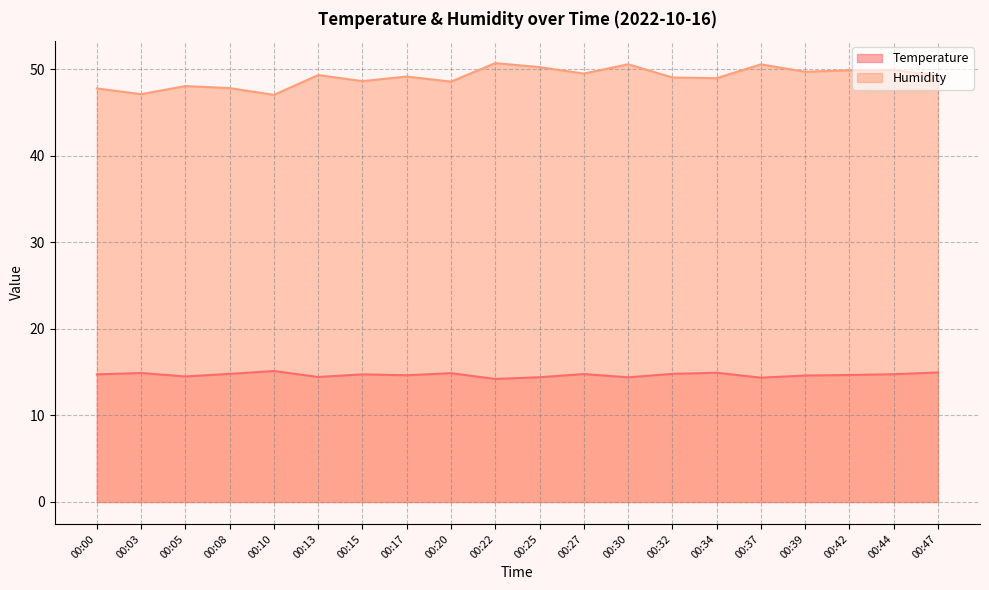

What is the sum of all Humidity values?

982.3